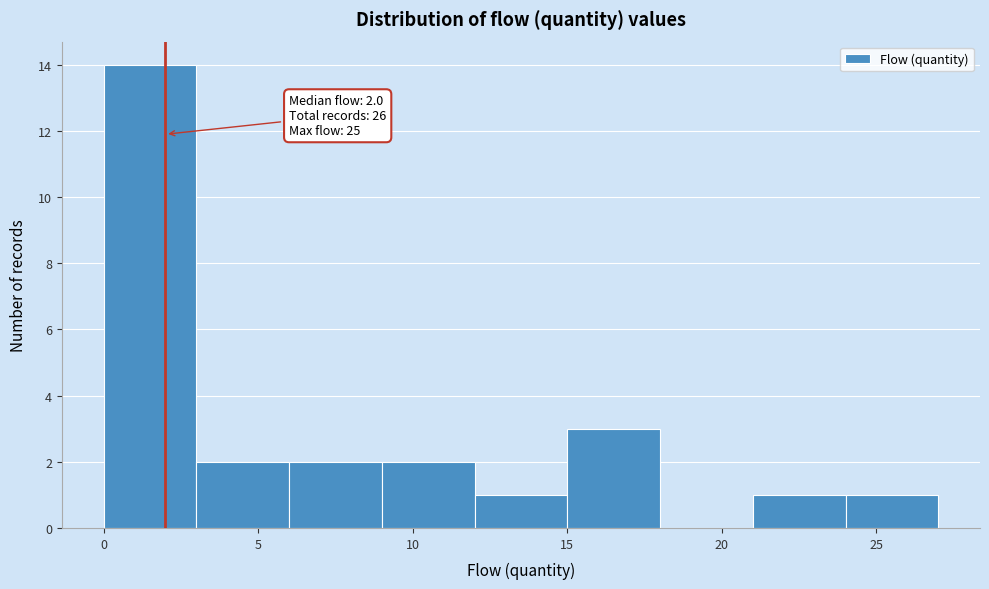

Over which range of the x-axis is the bar tallest?

0 to 3